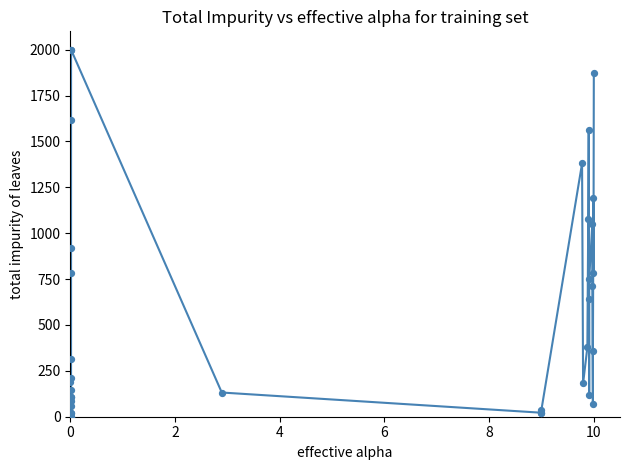

What is the difference between the maximum and minimum values?

2000.0